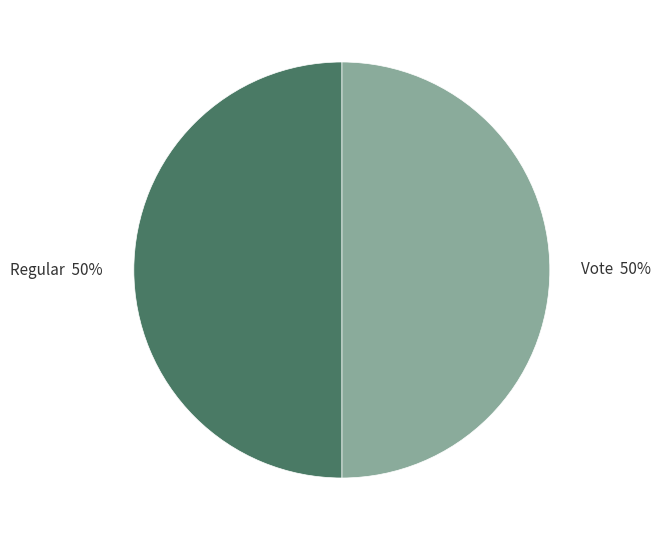

Is it true that Vote is 57% of the pie?

False